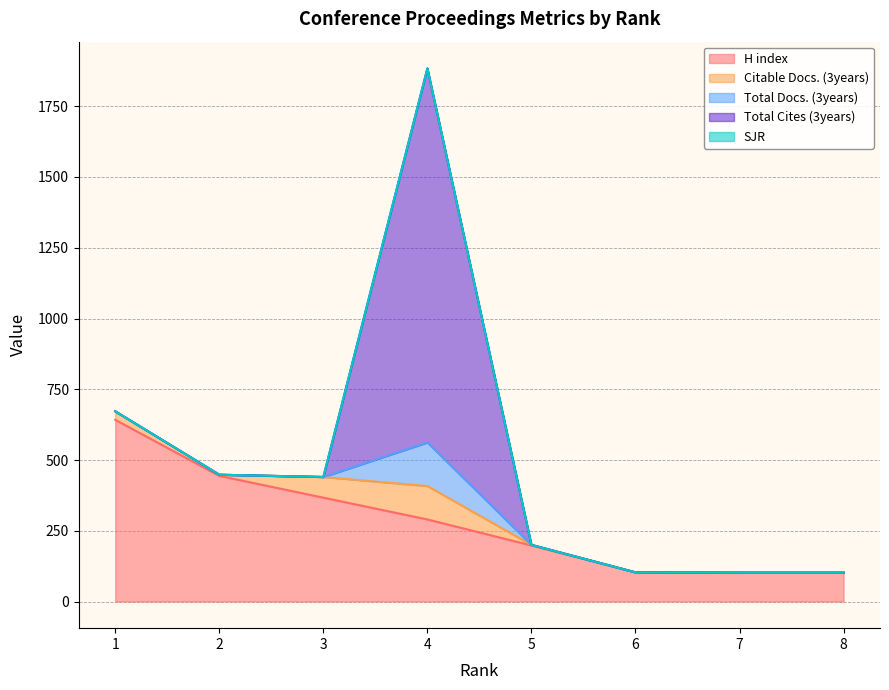

At which label is SJR closest to 0?

1